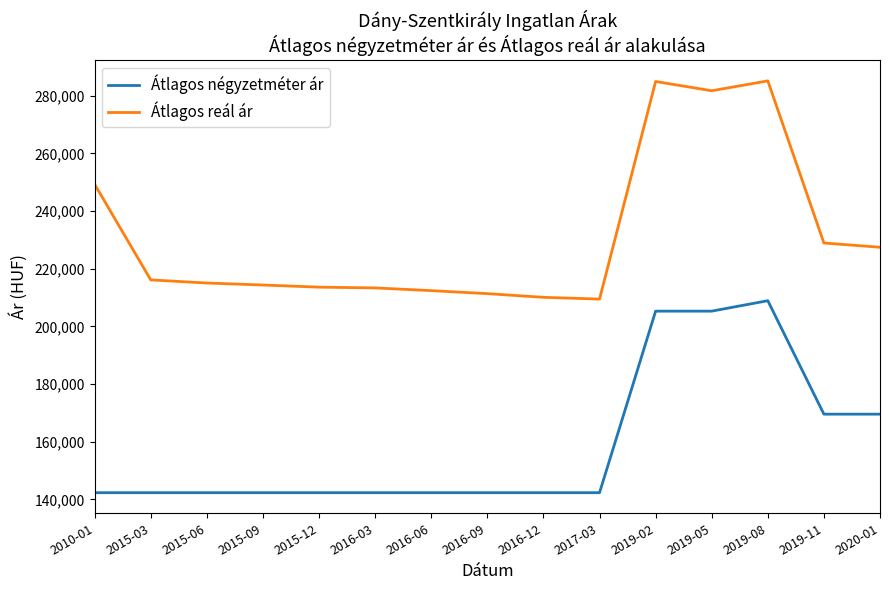

What is the difference between the second highest and second lowest values in the Átlagos négyzetméter ár series?

62956